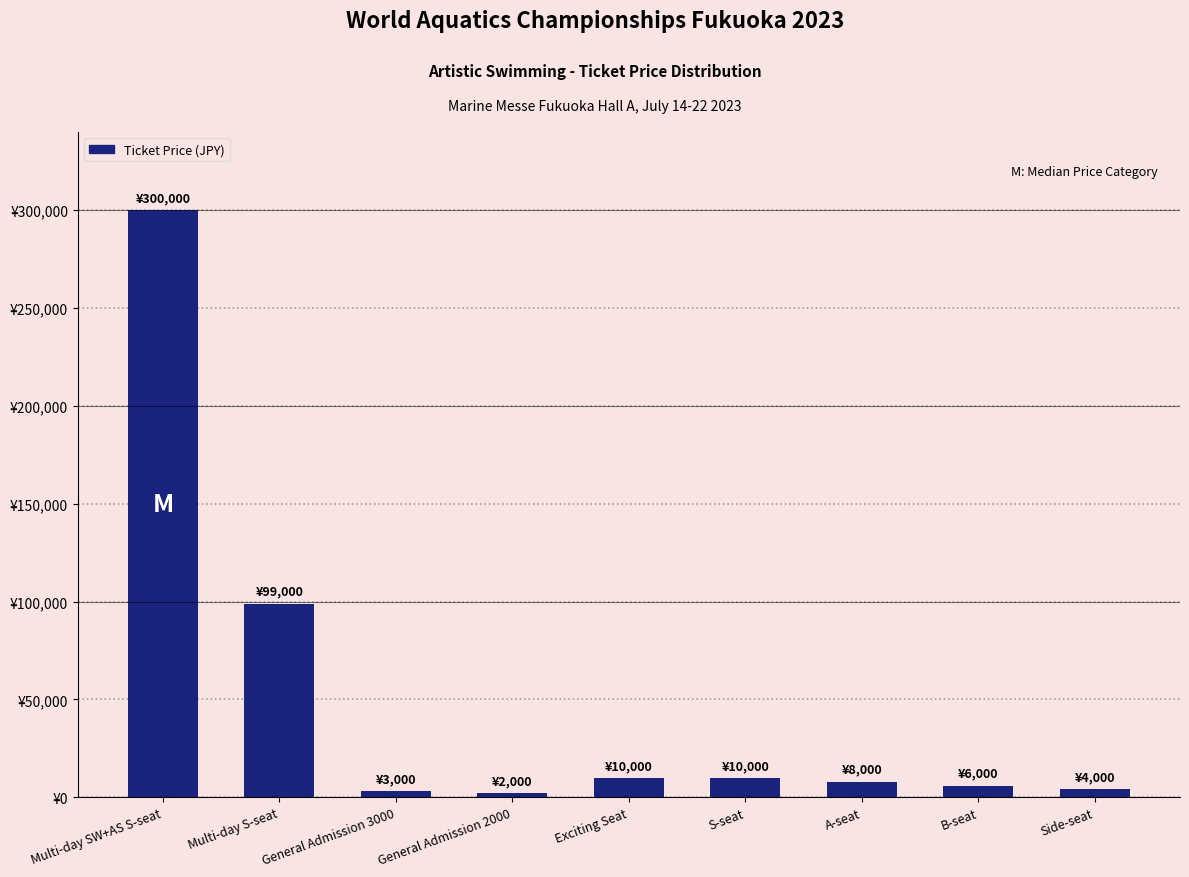

List the labels in order of value, largest first.

Multi-day SW+AS S-seat, Multi-day S-seat, Exciting Seat, S-seat, A-seat, B-seat, Side-seat, General Admission 3000, General Admission 2000